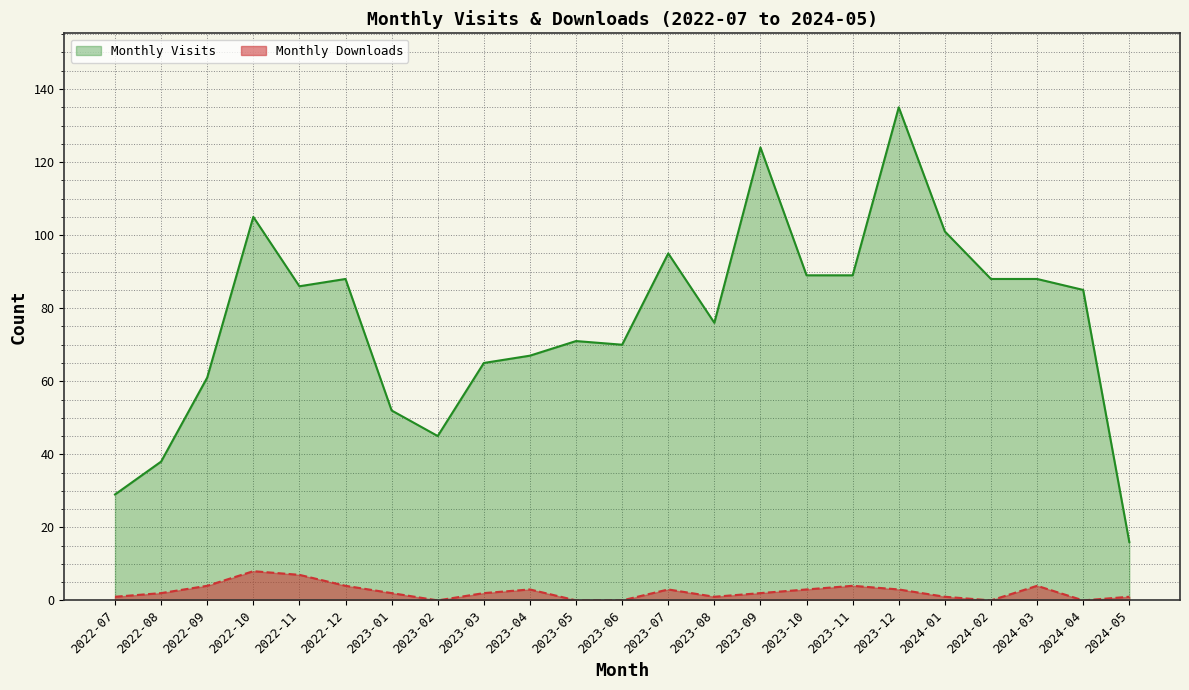

Reading left to right, transcribe all the data shown in this chart.

Monthly Visits: 29	38	61	105	86	88	52	45	65	67	71	70	95	76	124	89	89	135	101	88	88	85	16
Monthly Downloads: 1	2	4	8	7	4	2	0	2	3	0	0	3	1	2	3	4	3	1	0	4	0	1